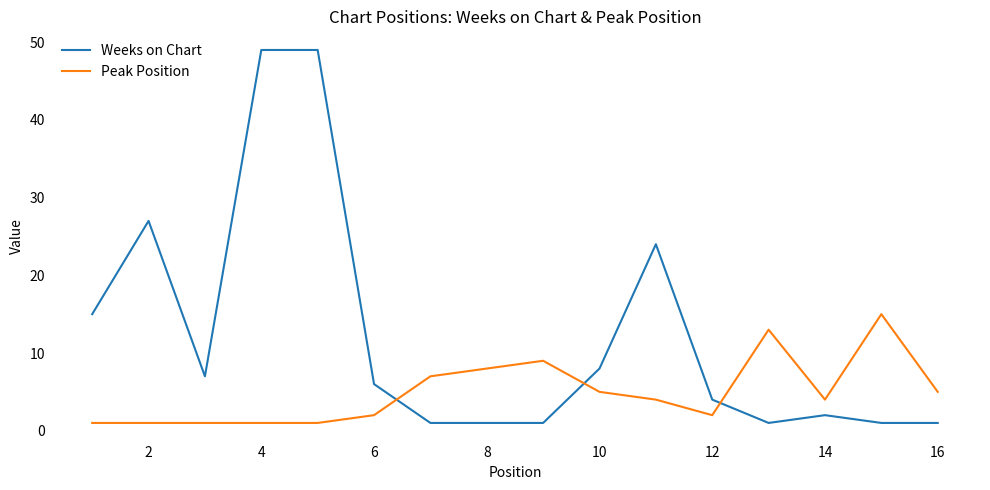

True or false: Weeks on Chart and Peak Position intersect in this chart.

True